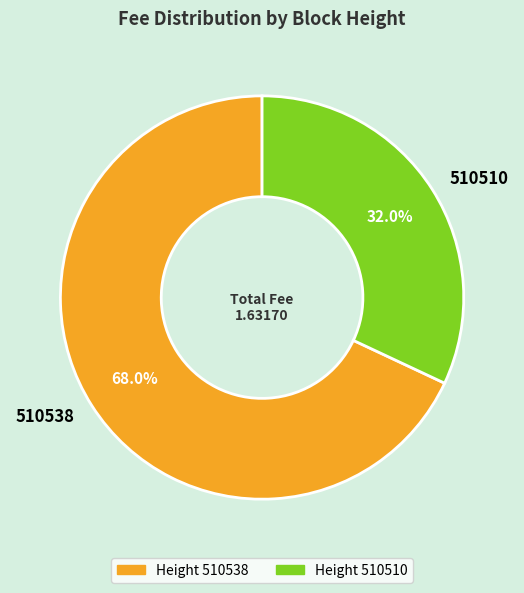

Rank the categories by value from lowest to highest.

510510, 510538